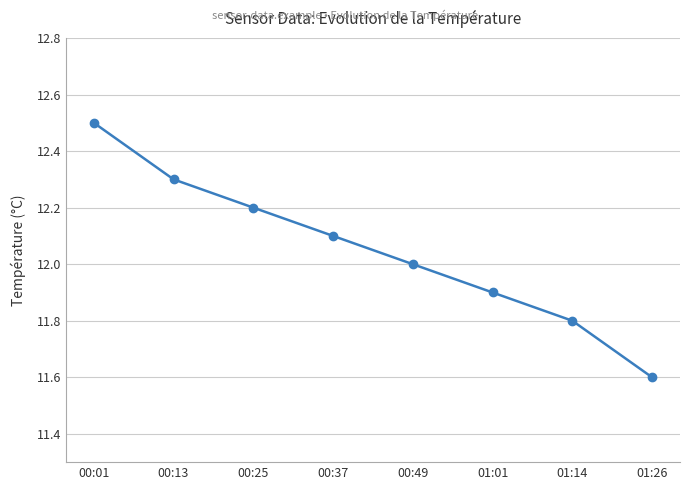

True or false: the data has more than 0 interior local peaks.

False